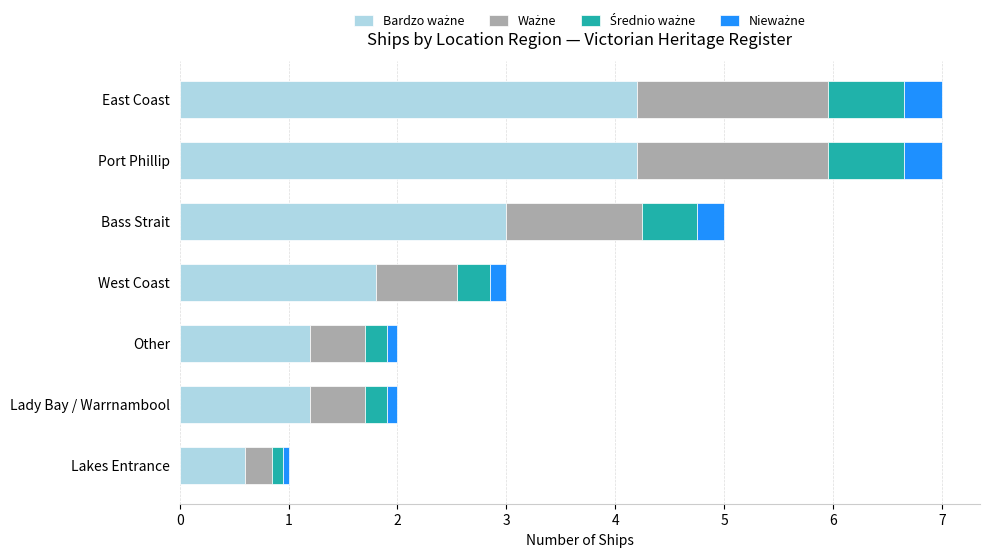

What is the total value across all series at Bass Strait?

5.0